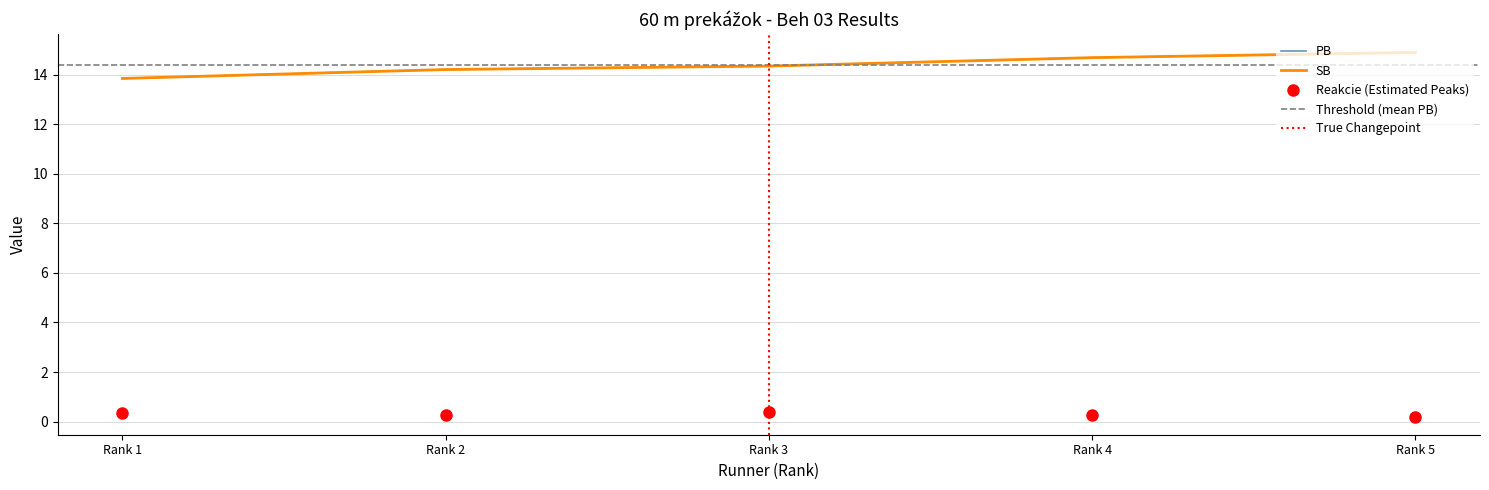

Is it true that PB equals 5.2 at Rank 3?

False